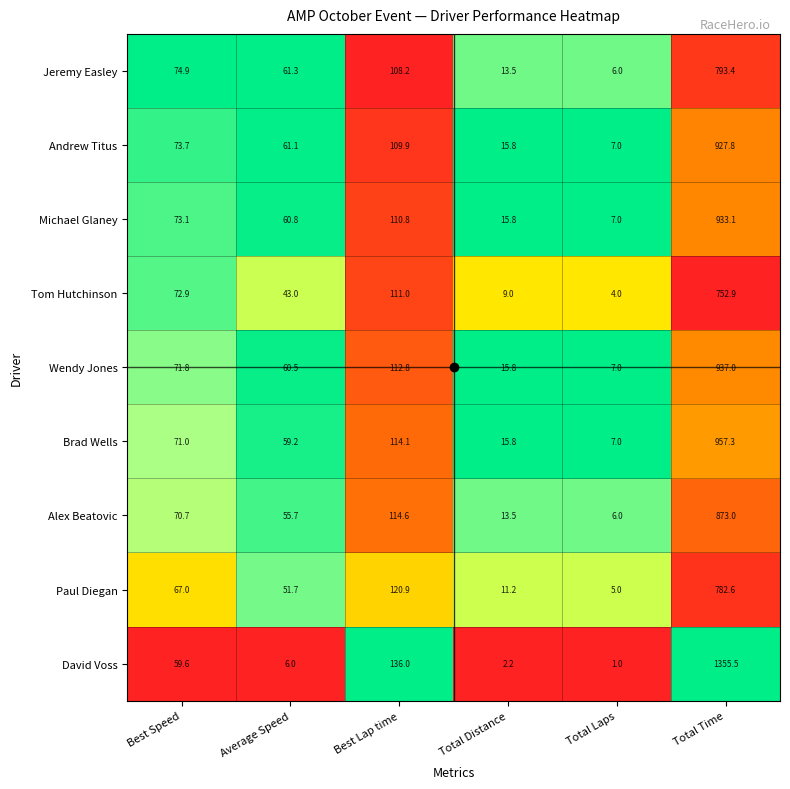

Rank the categories by Wendy Jones value from highest to lowest.

Total Time, Best Lap time, Best Speed, Average Speed, Total Distance, Total Laps